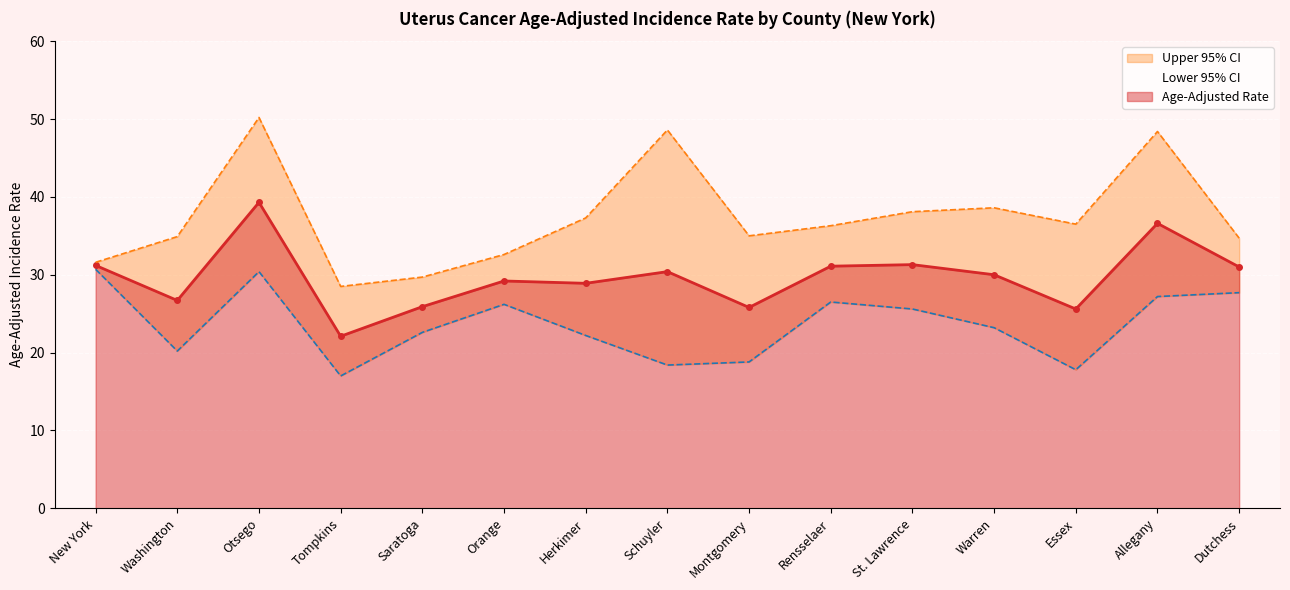

What position from the left is New York?

1